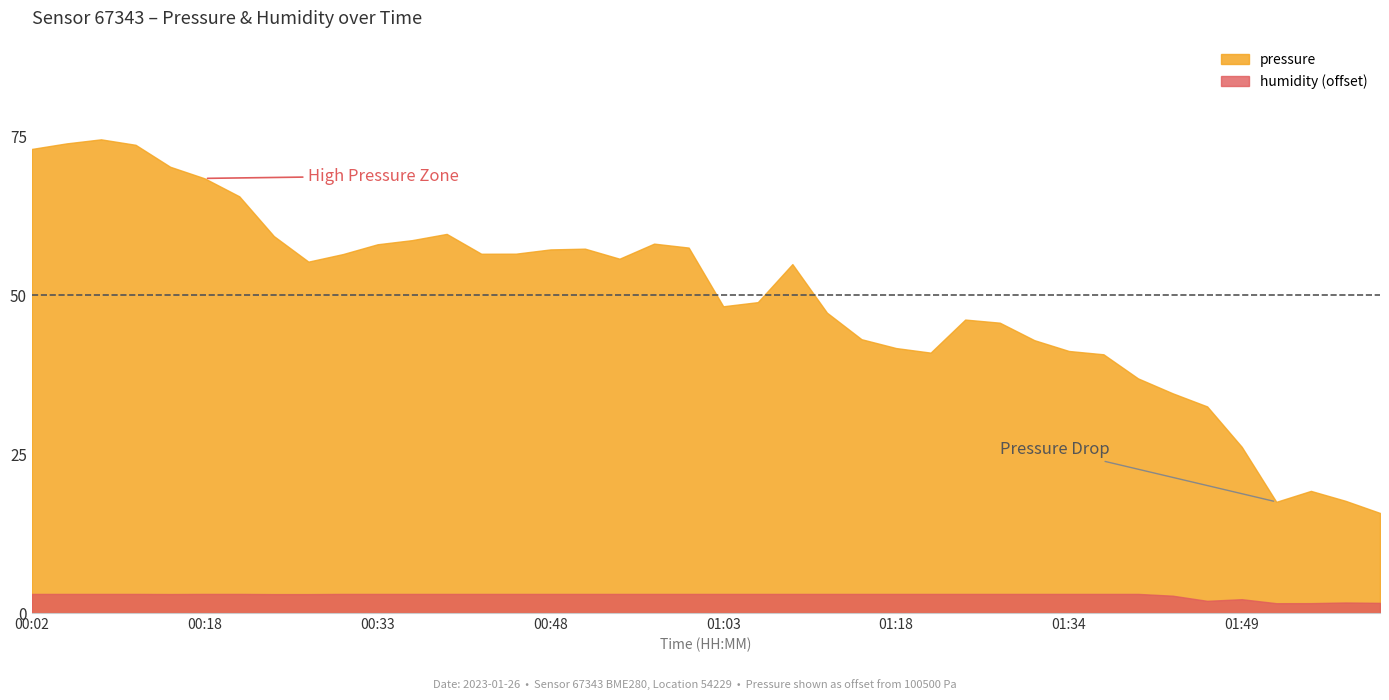

Does the chart have visible grid lines?

No